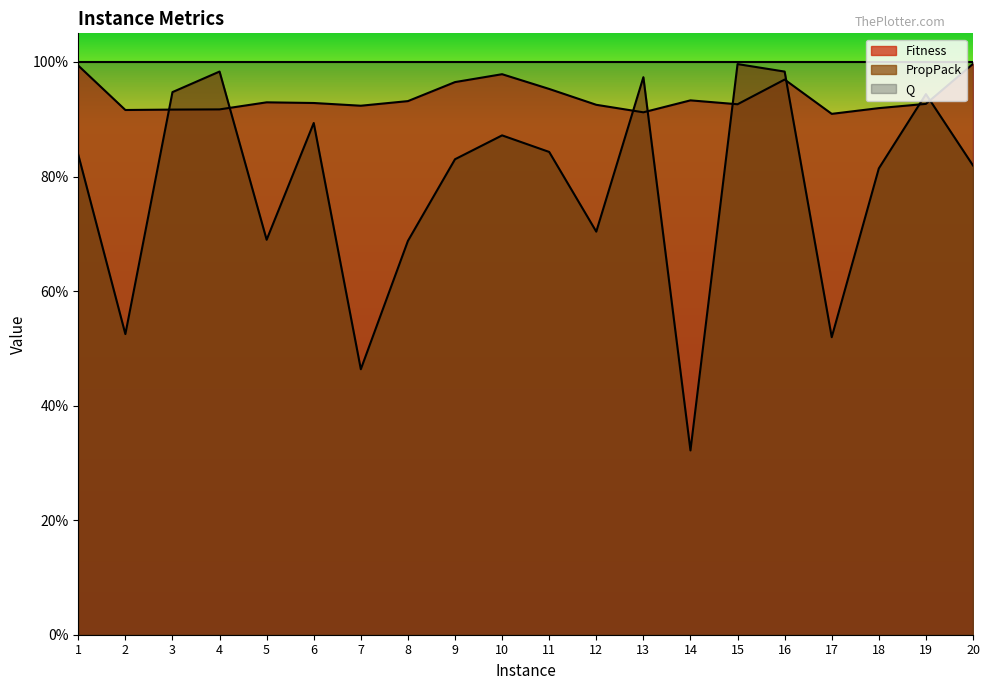

How many series are shown in this chart?

2